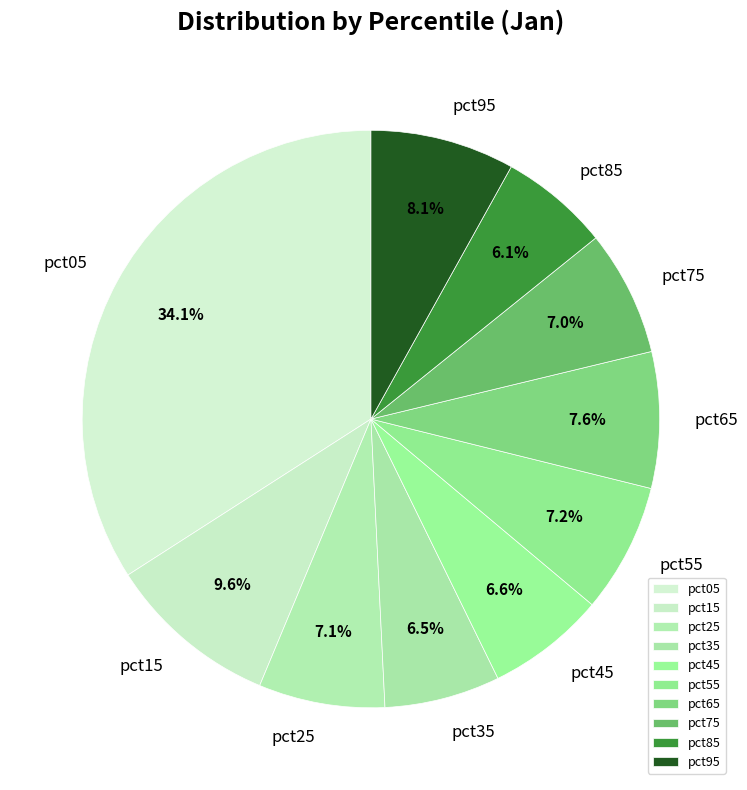

To the nearest percent, what is the difference between the largest and smallest slice percentages?

28%